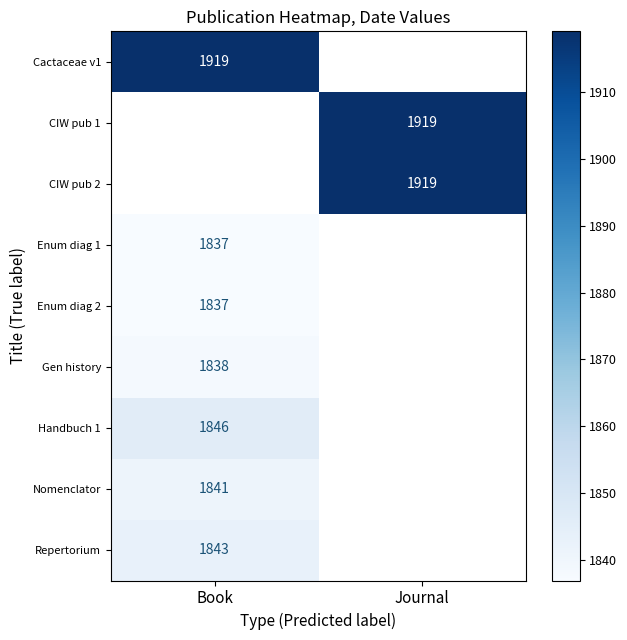

True or false: Gen history has a value of 1066.1 at Book.

False